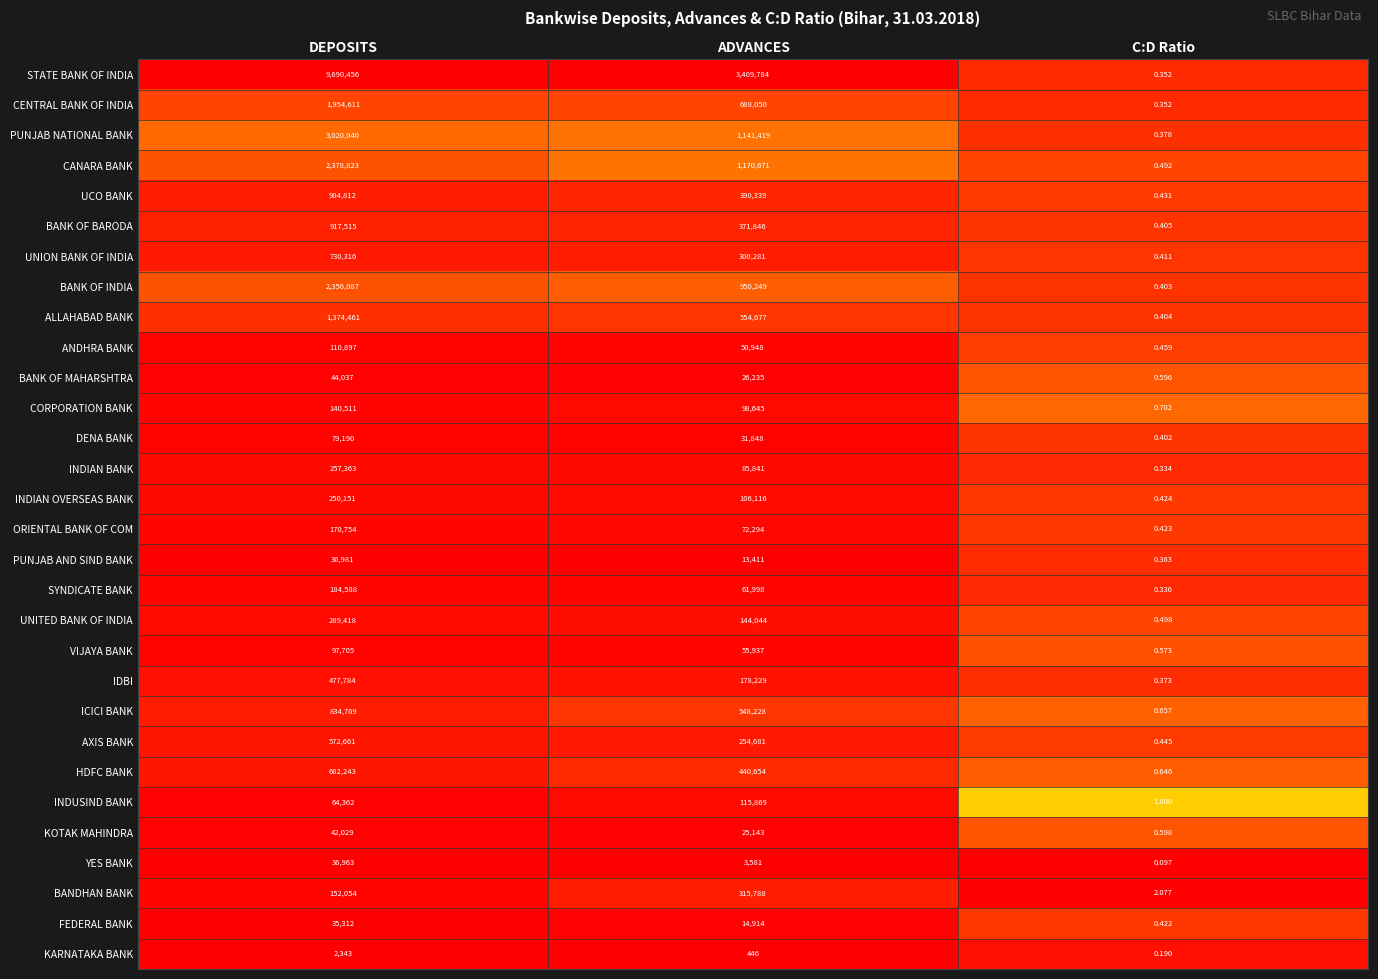

What is the maximum value shown in the chart?

9690456.0